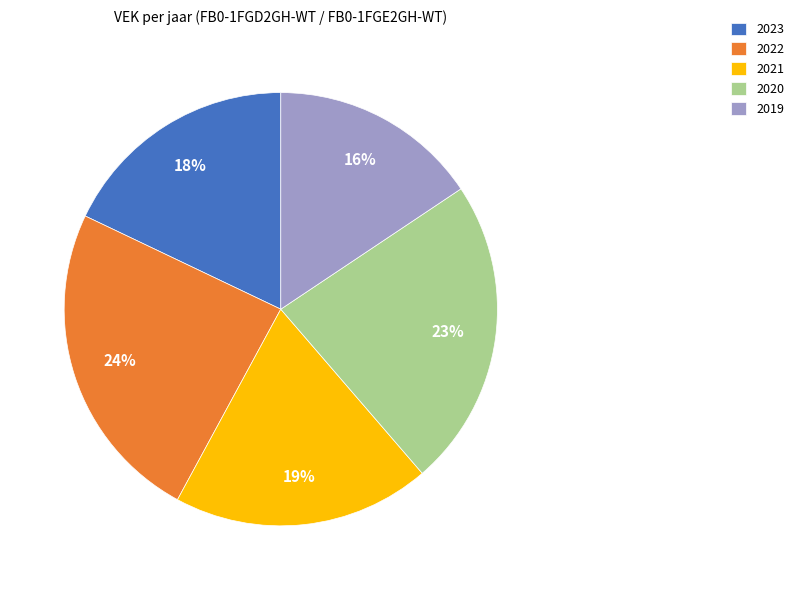

What percentage is the 2021 slice, to the nearest percent?

19%